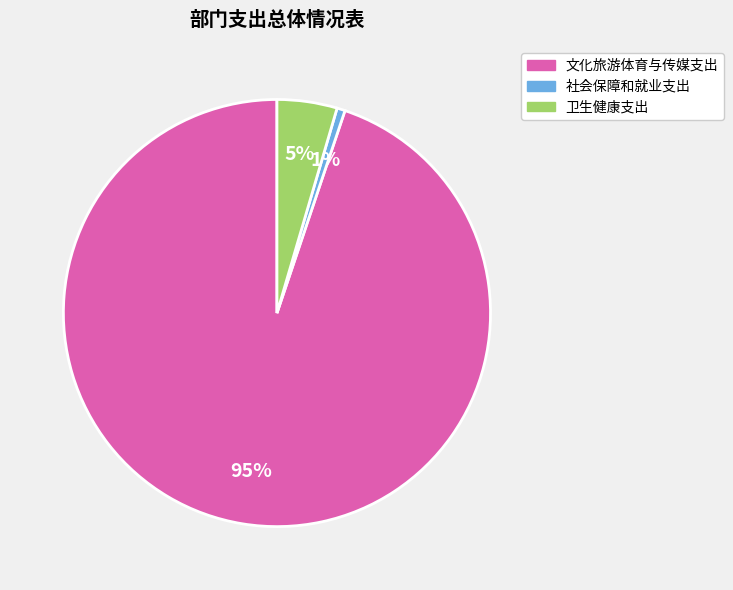

How many slices are in this pie chart?

3